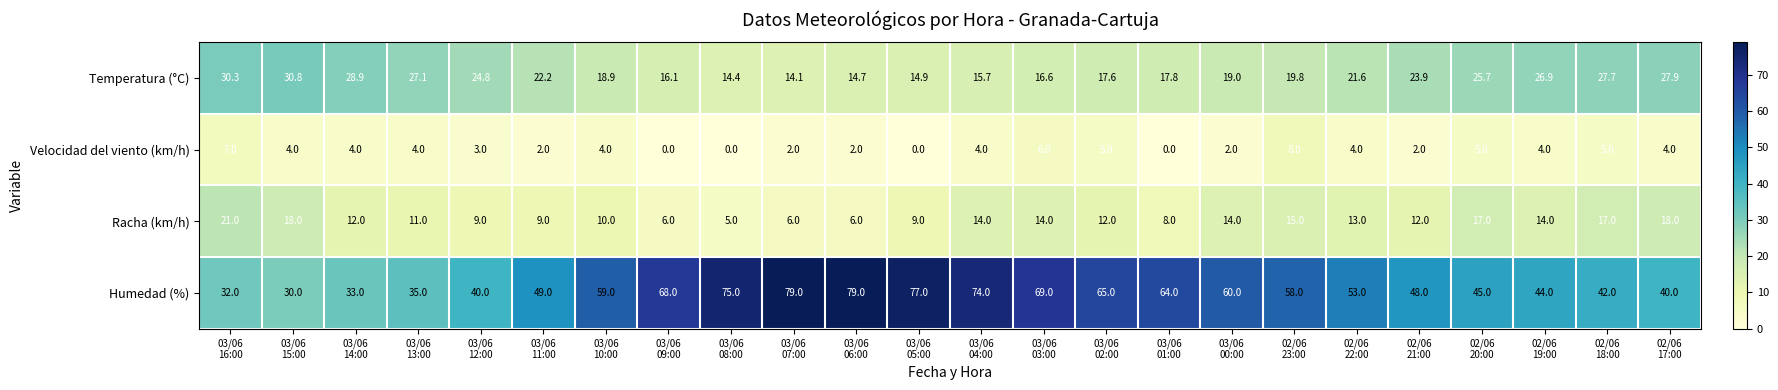

Count the Velocidad del viento (km/h) values in the range 2 to 5.

17